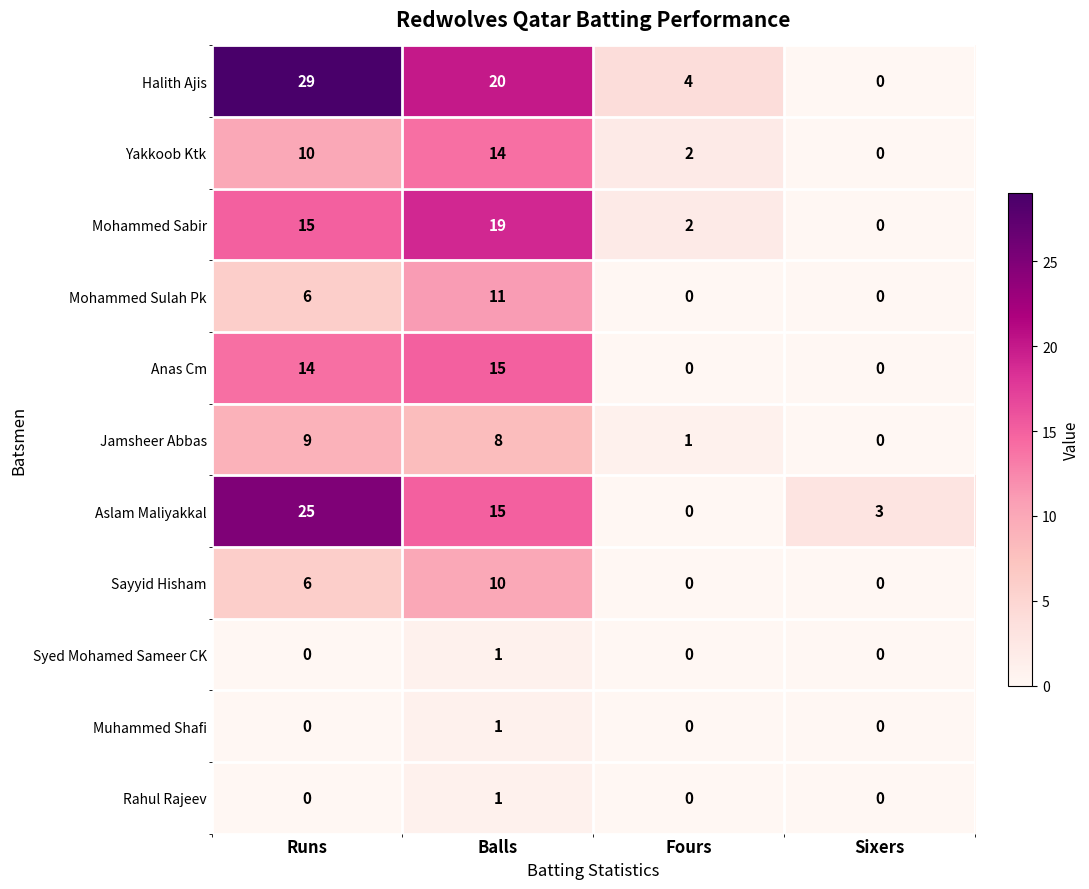

What is the highest value of the Jamsheer Abbas series?

9